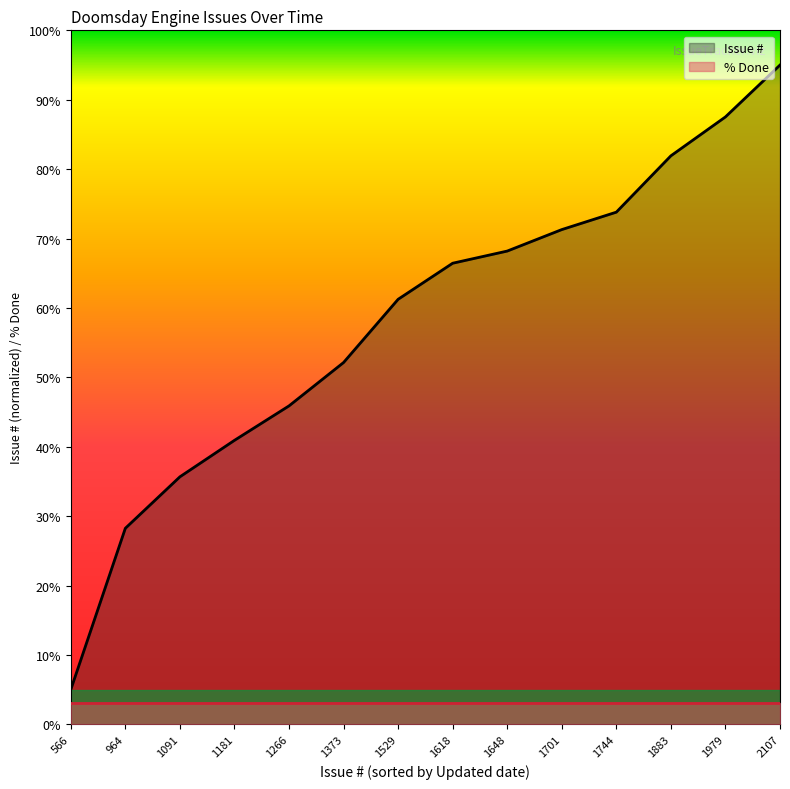

What is the total value across all series at 1648?

71.2